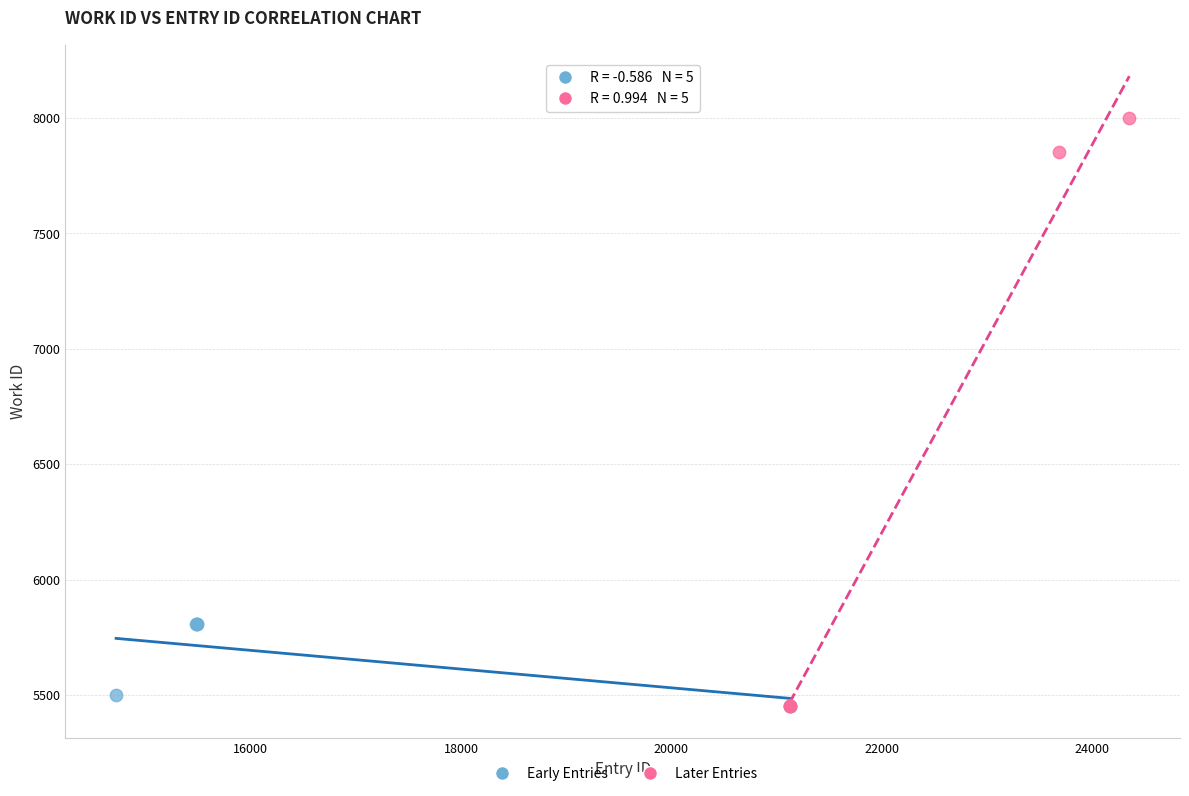

Which series has the largest Y range (max minus min)?

Later Entries